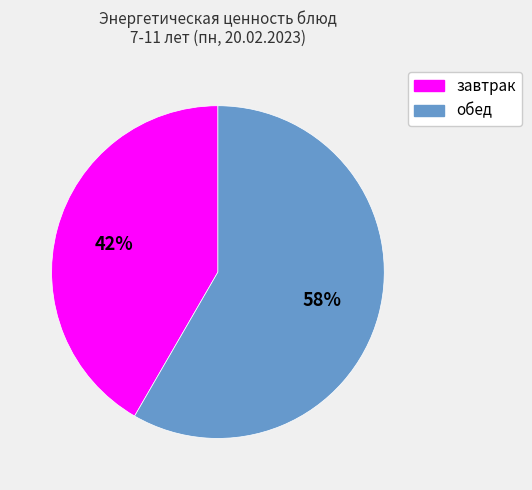

To the nearest percent, what portion does завтрак represent?

42%